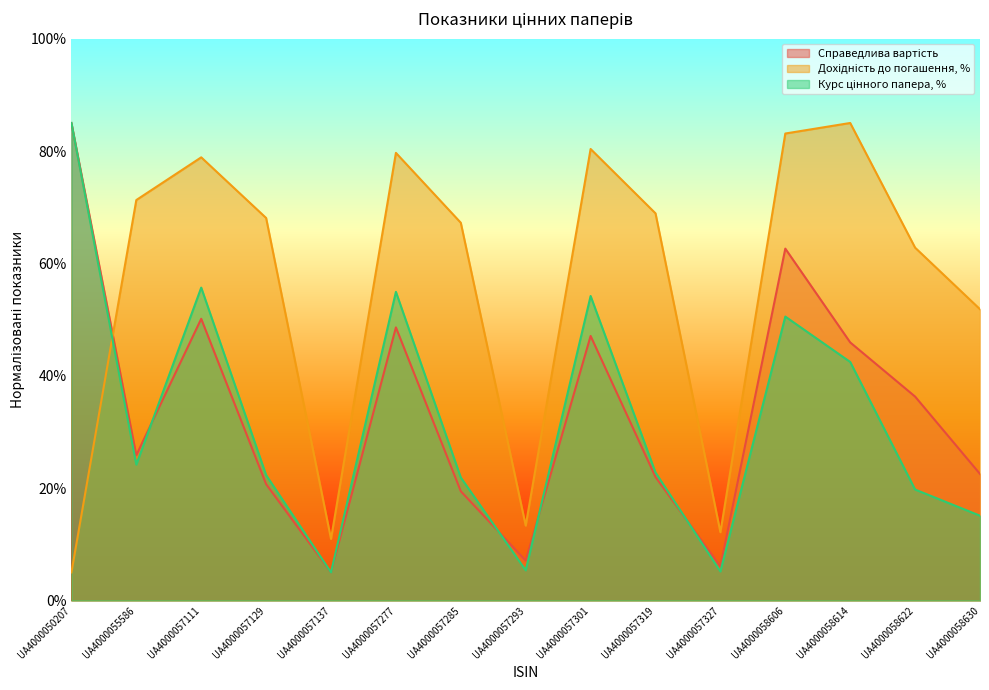

In Курс цінного папера, %, how many points are higher than both neighbors (excluding endpoints)?

4